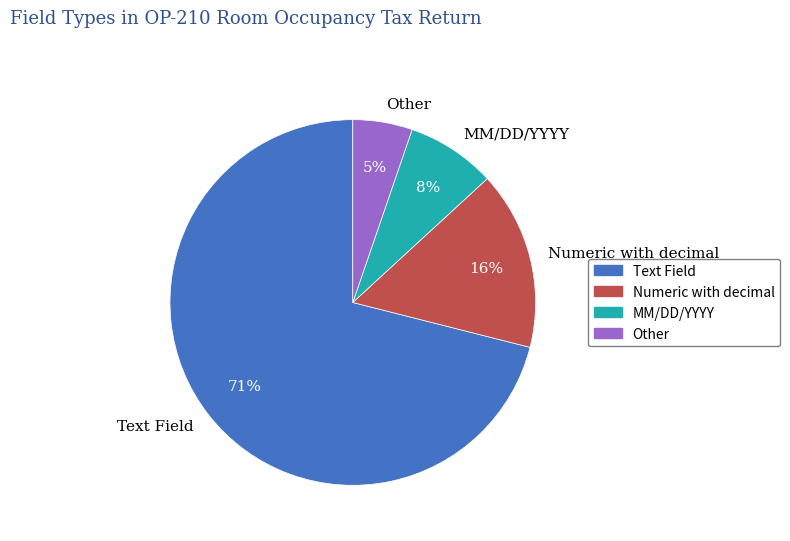

What percentage is the MM/DD/YYYY slice, to the nearest percent?

8%